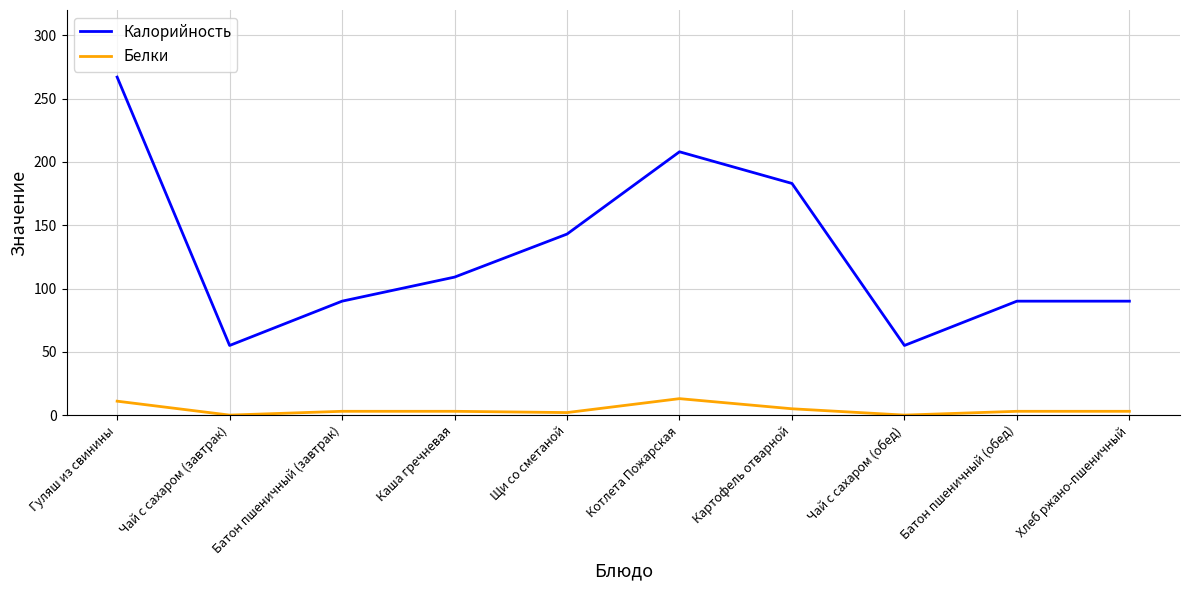

Read the Калорийность value at Котлета Пожарская.

208